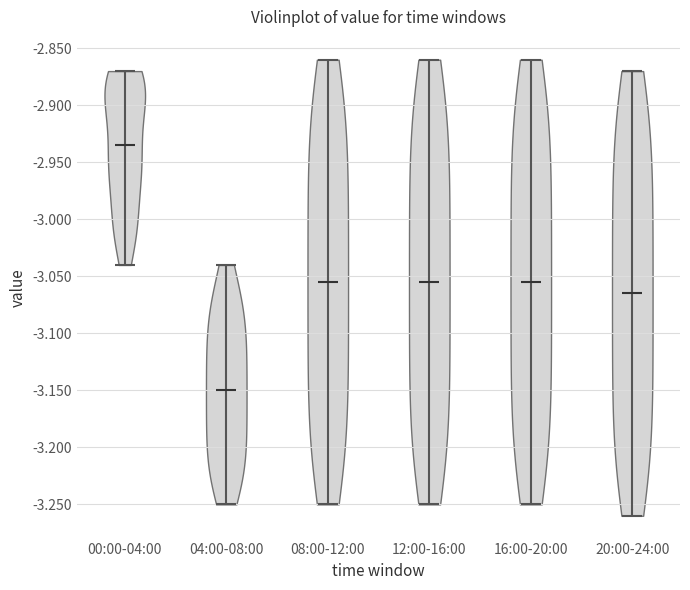

Which violin has the highest median line?

00:00-04:00